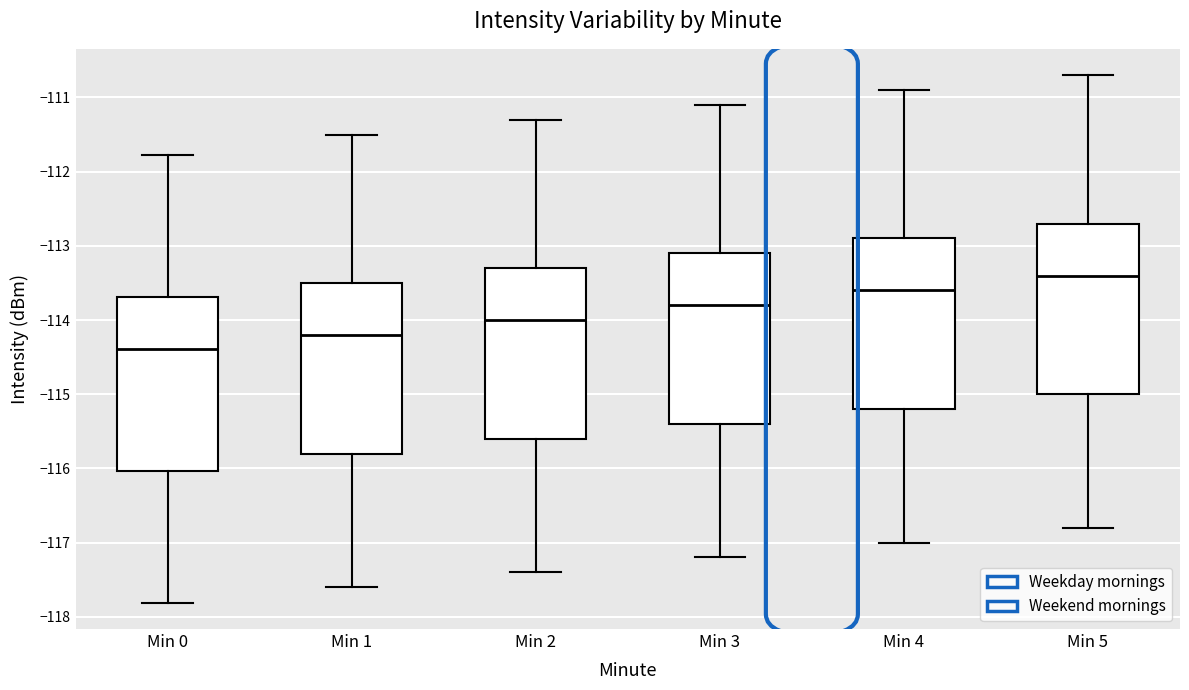

Which box has the lowest median line?

Min 0